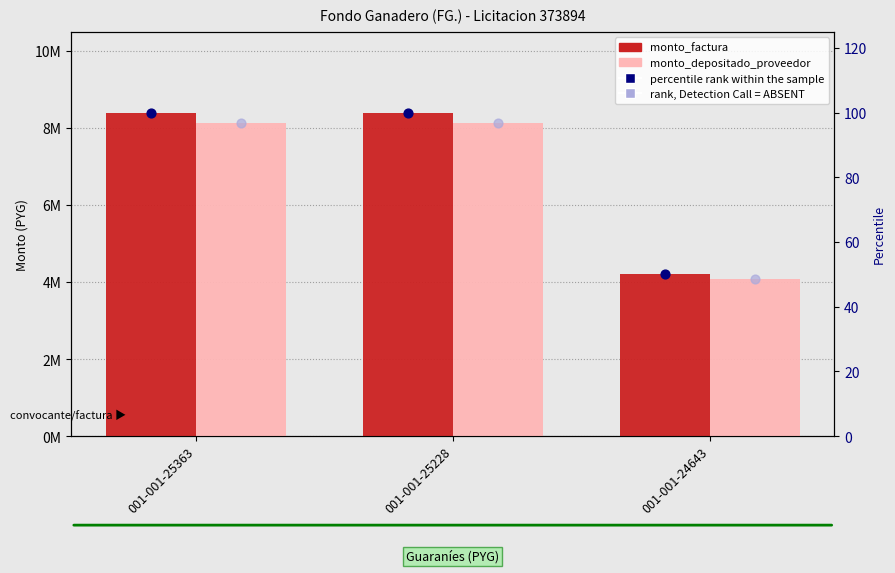

What is the total value across all series at 001-001-25363?

16540560.9